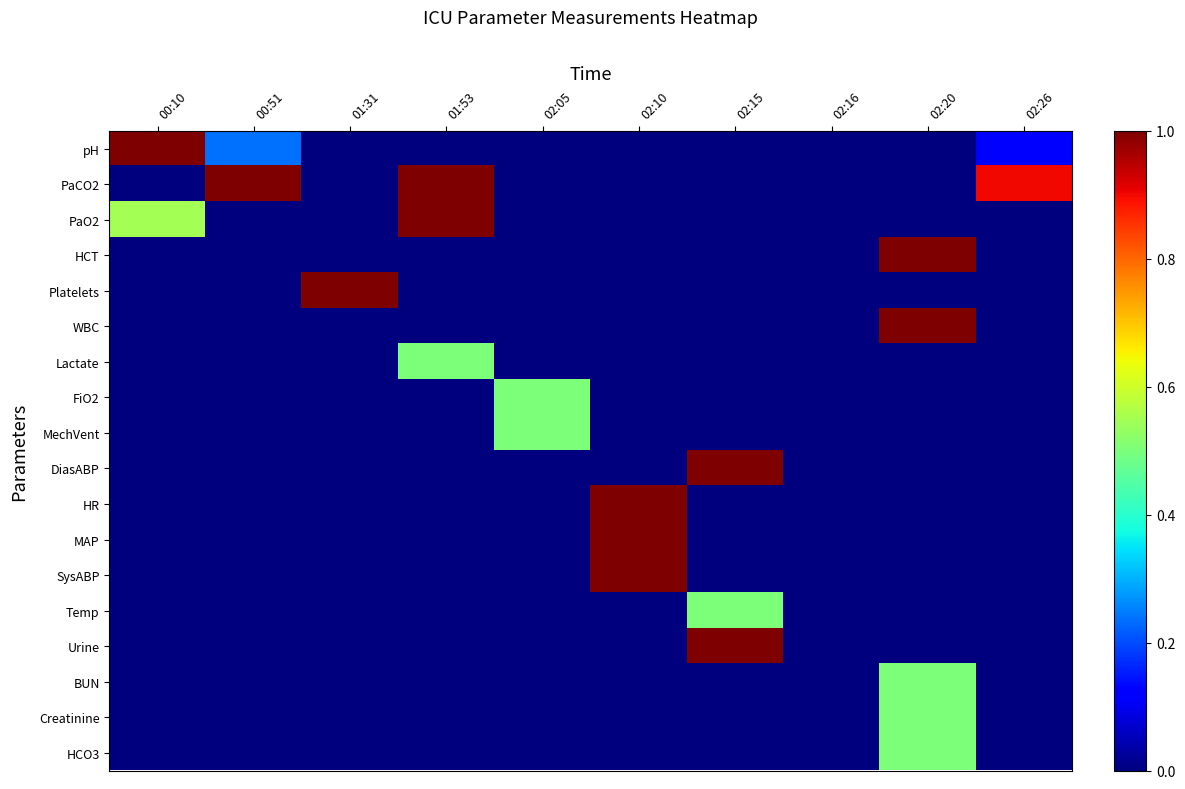

What is the total value across all series at 02:15?

2.5